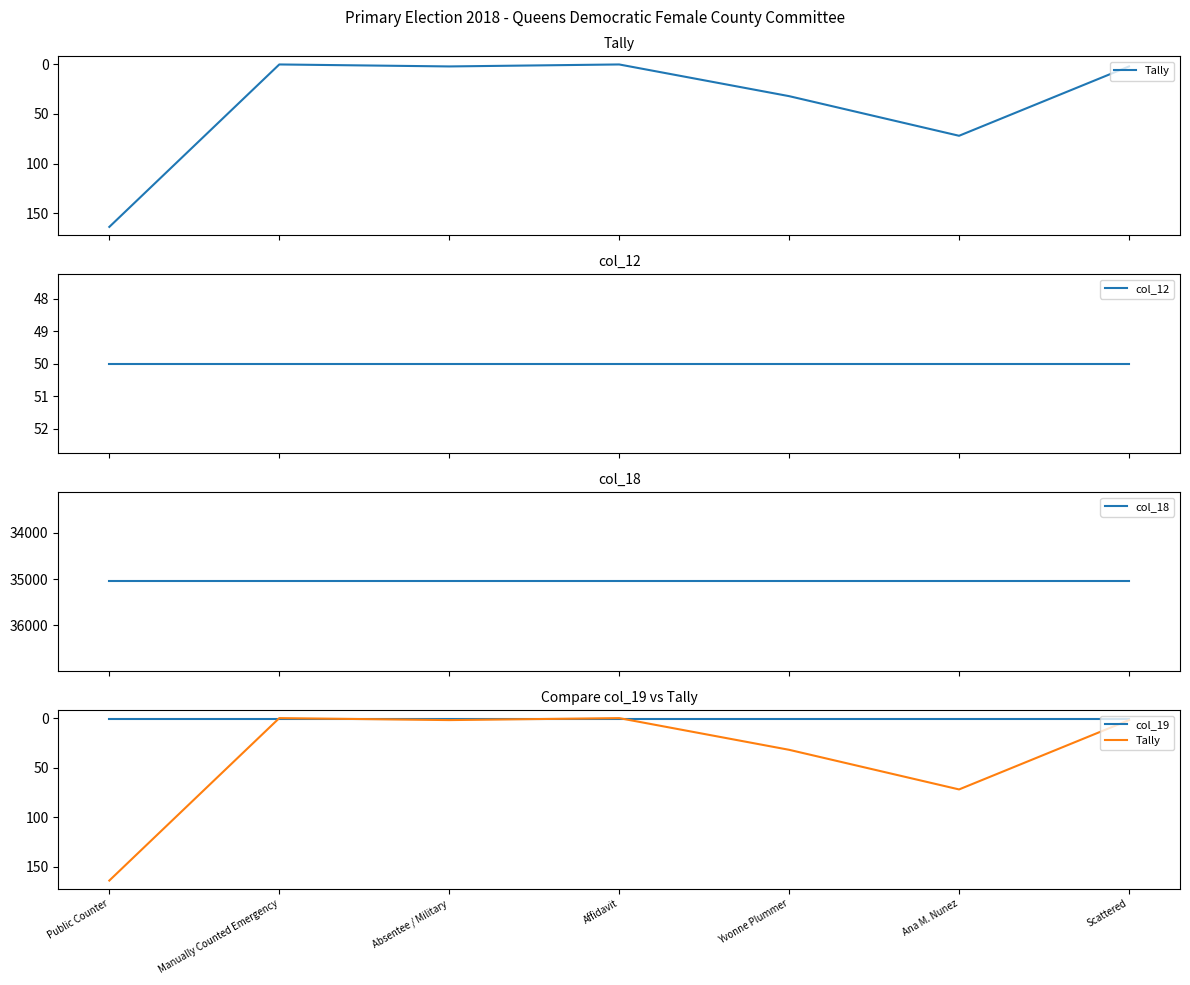

At Yvonne Plummer, list the series in order from largest to smallest.

col_18, col_12, Tally, col_19